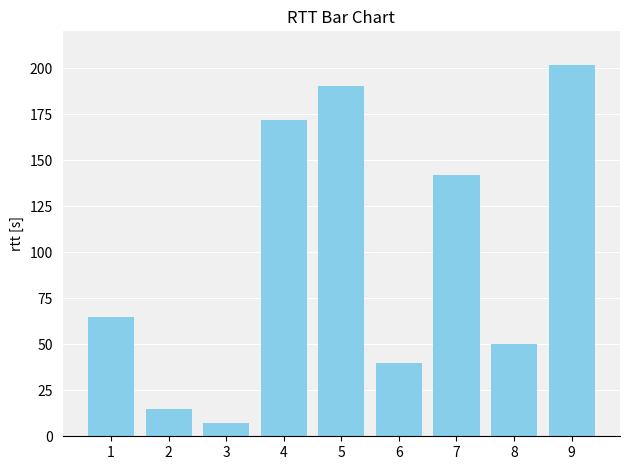

How many bars are there in total?

9